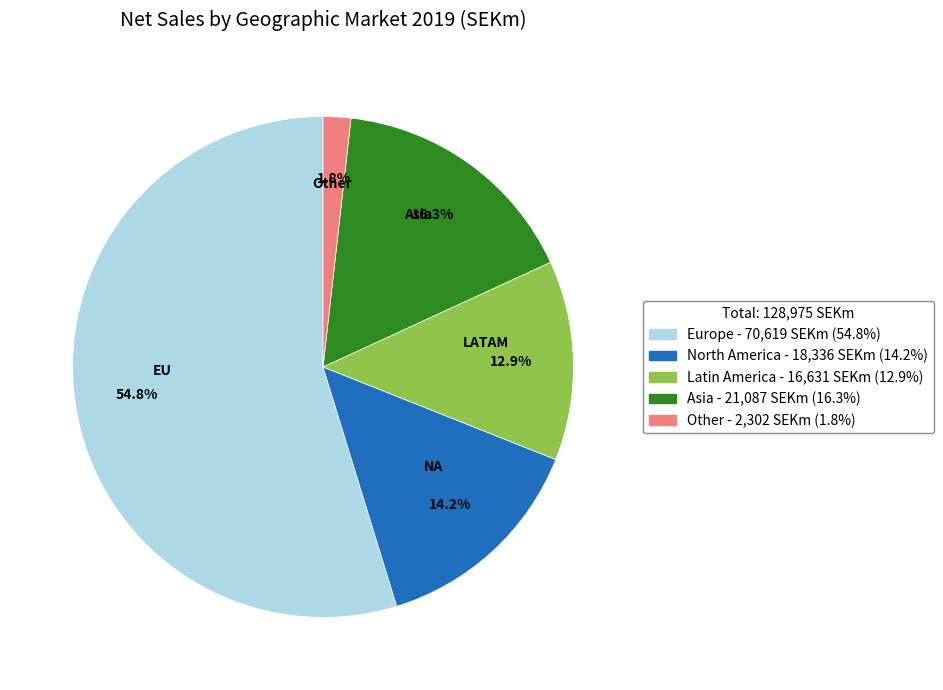

How much of the chart is everything except Latin America?

87.1%